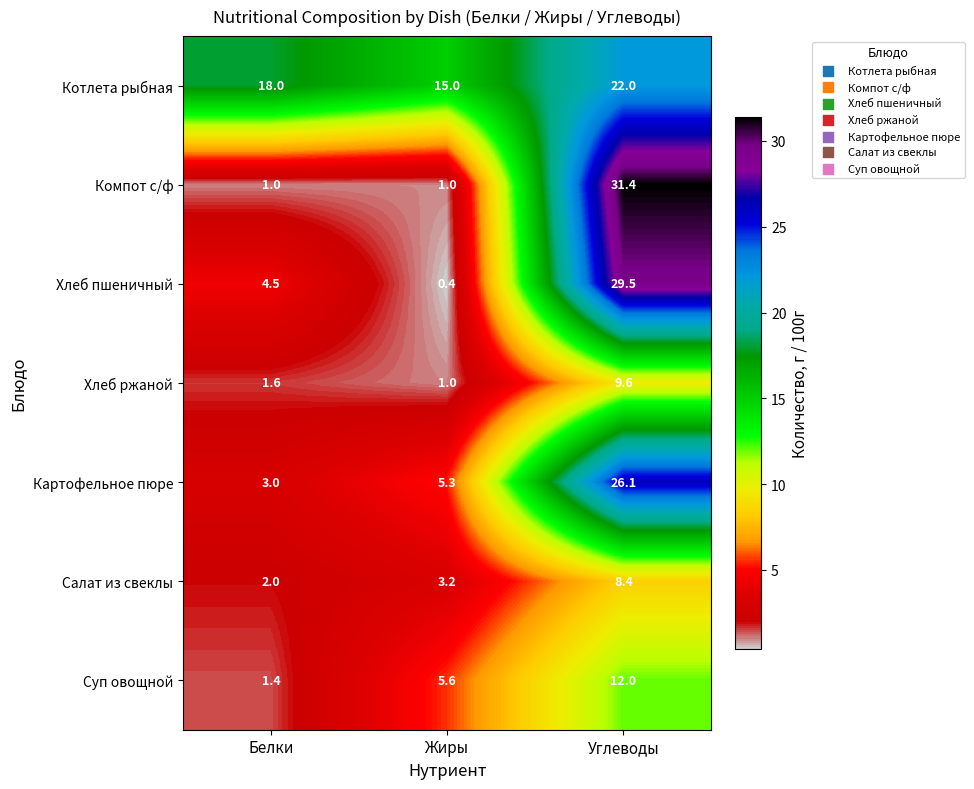

Which label corresponds to the smallest value in the chart?

Жиры